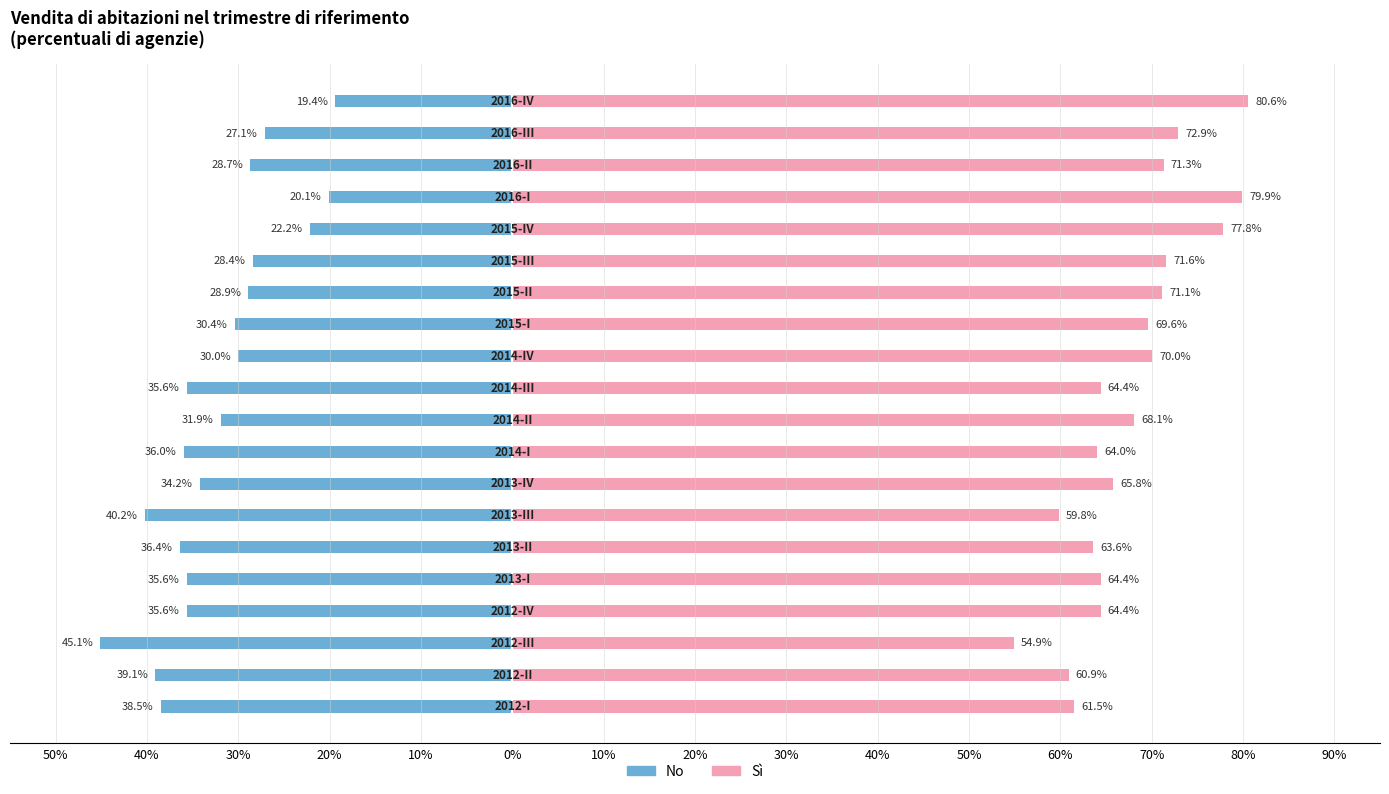

What is the label of the 8th bar from the right?

70%